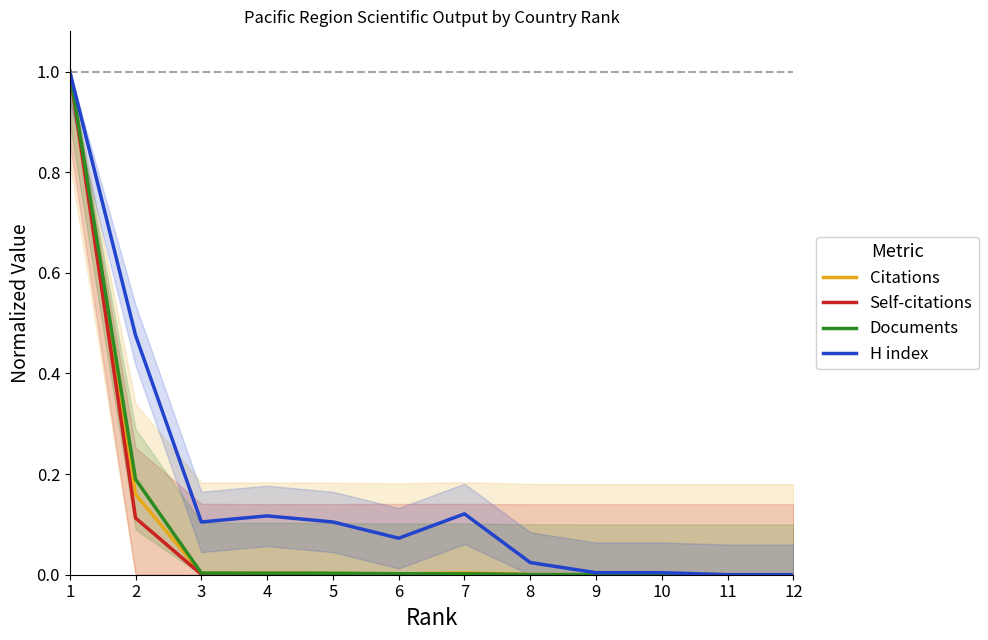

True or false: H index has a value of 0.1 at 3.

True